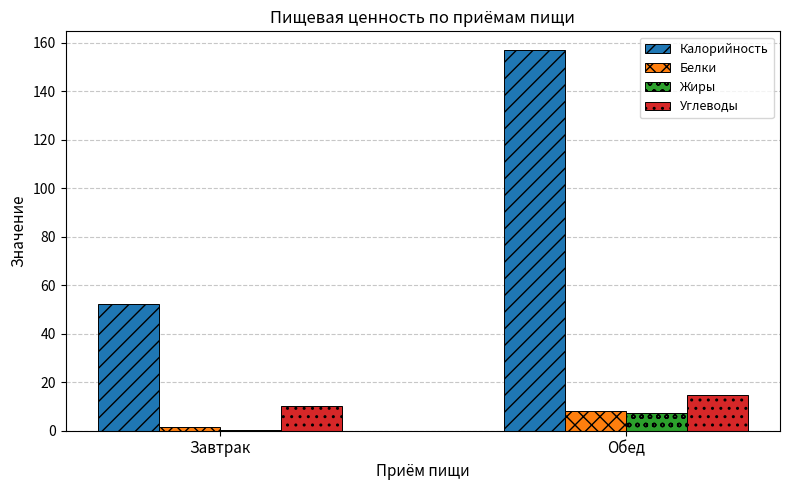

Which series has the largest total across all categories?

Калорийность